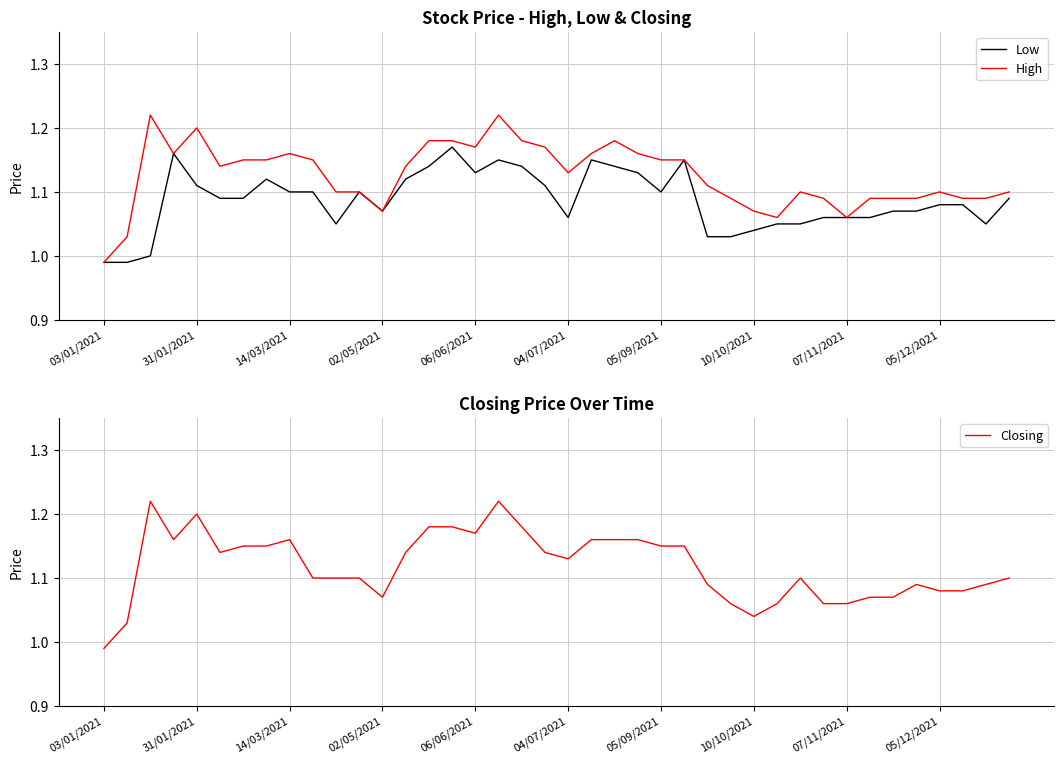

Is it true that High equals 0.2 at 10/10/2021?

False